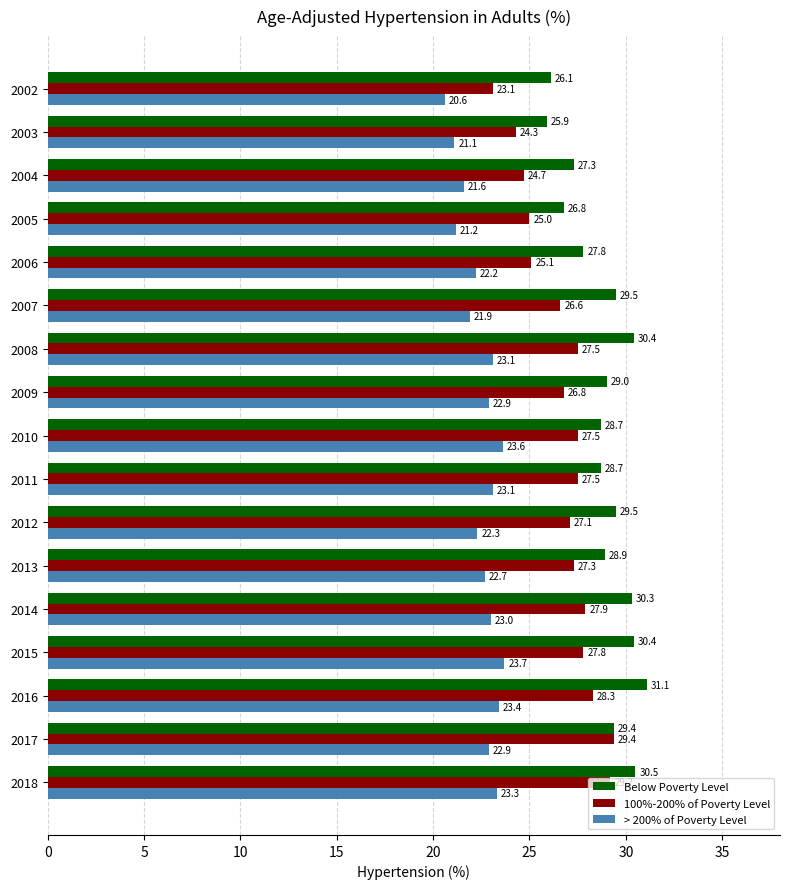

At which category is the sum across all series the highest?

2018